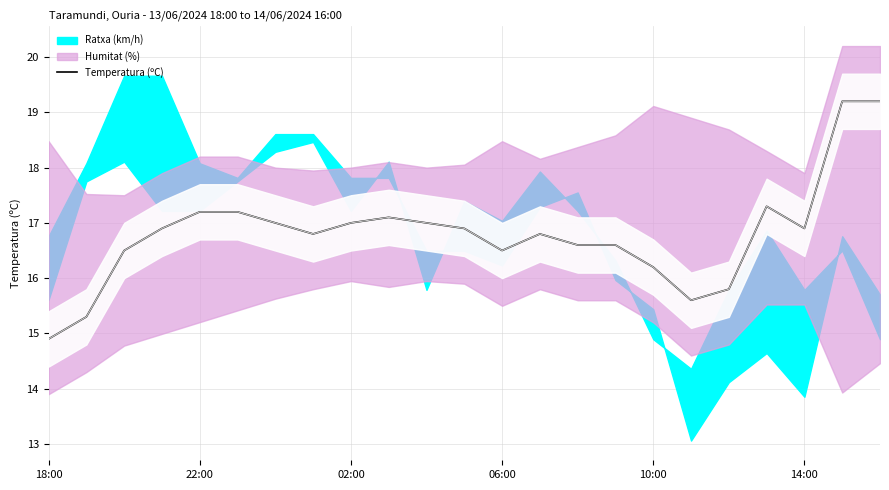

What is the average value?

16.8